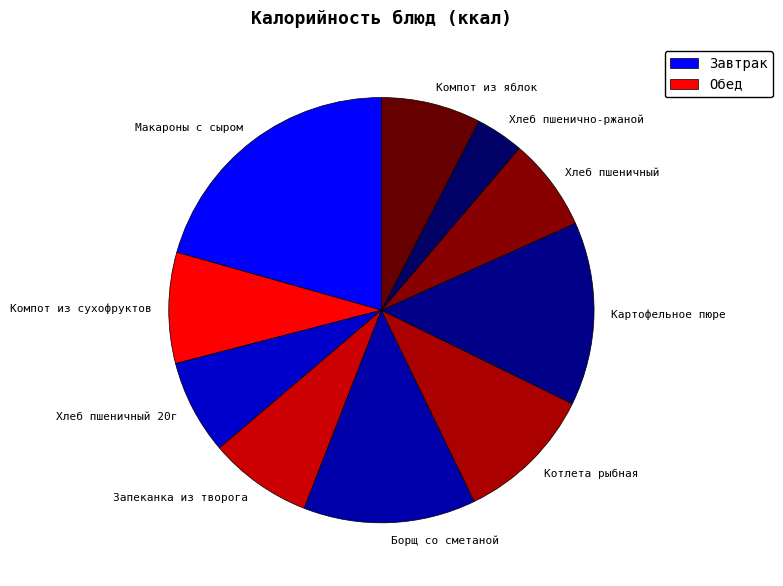

Which has a higher value, Котлета рыбная or Борщ со сметаной?

Борщ со сметаной